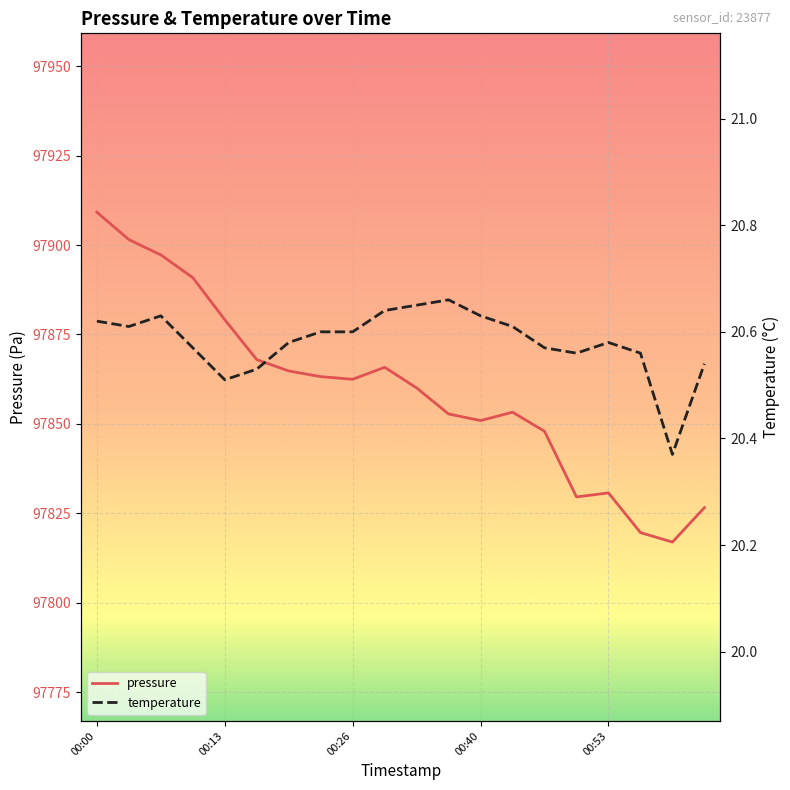

What is the difference between the second highest and minimum values in the temperature series?

0.3